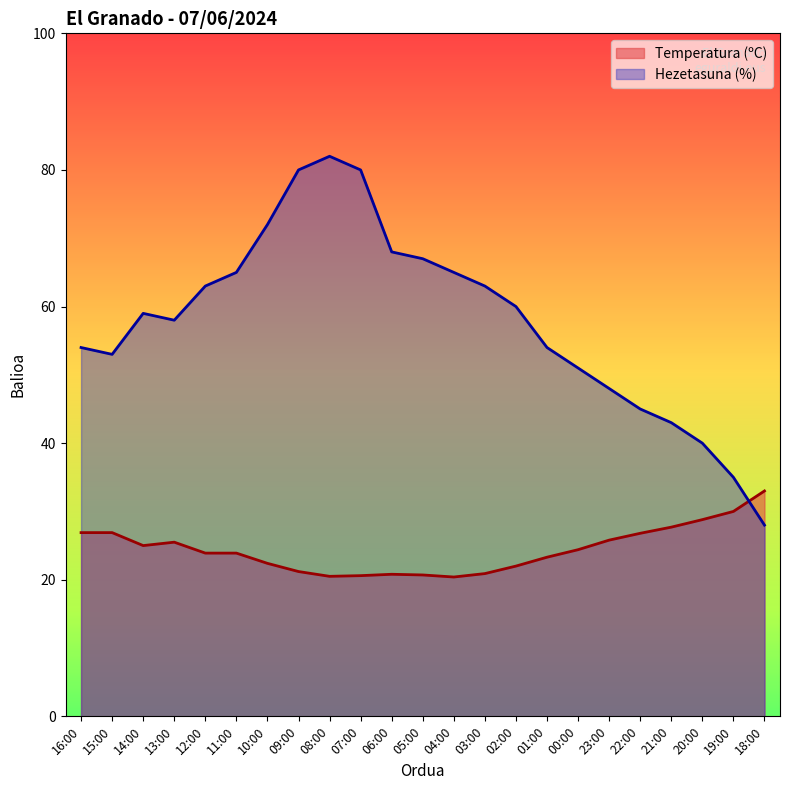

What is the difference between the Temperatura (ºC) values at 21:00 and 09:00?

6.5